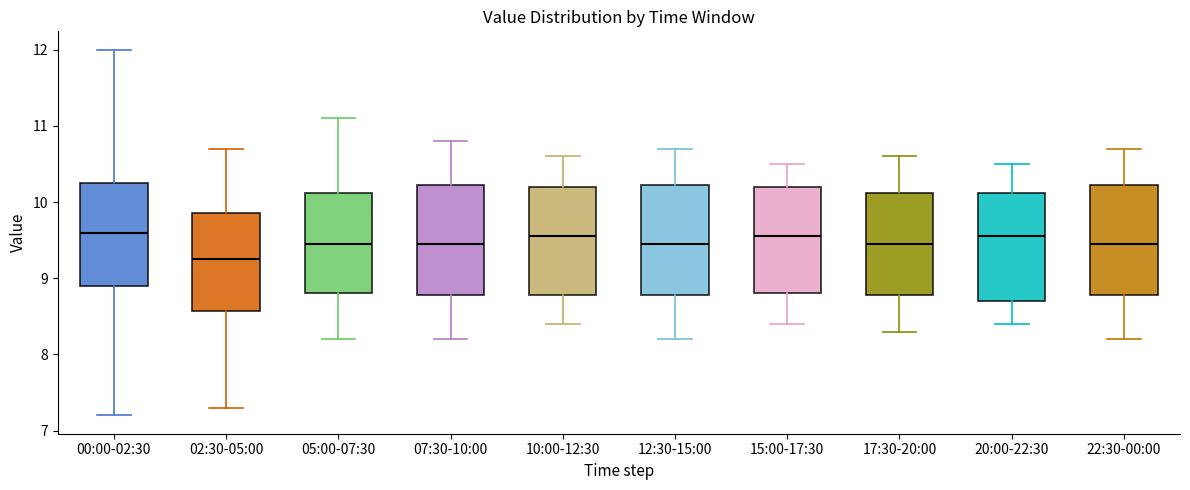

Reading left to right, transcribe this box plot: for each box, give where its median line is, the range the box spans, and where its two whiskers end, as read against the y-axis. The values are not printed on the chart, so give them approximately, as read against the axis.

00:00-02:30: median 9.6, box 8.9 to 10.3, whiskers 7.2 to 12.0
02:30-05:00: median 9.3, box 8.6 to 9.9, whiskers 7.3 to 10.7
05:00-07:30: median 9.5, box 8.8 to 10.1, whiskers 8.2 to 11.1
07:30-10:00: median 9.5, box 8.8 to 10.2, whiskers 8.2 to 10.8
10:00-12:30: median 9.6, box 8.8 to 10.2, whiskers 8.4 to 10.6
12:30-15:00: median 9.5, box 8.8 to 10.2, whiskers 8.2 to 10.7
15:00-17:30: median 9.6, box 8.8 to 10.2, whiskers 8.4 to 10.5
17:30-20:00: median 9.5, box 8.8 to 10.1, whiskers 8.3 to 10.6
20:00-22:30: median 9.6, box 8.7 to 10.1, whiskers 8.4 to 10.5
22:30-00:00: median 9.5, box 8.8 to 10.2, whiskers 8.2 to 10.7